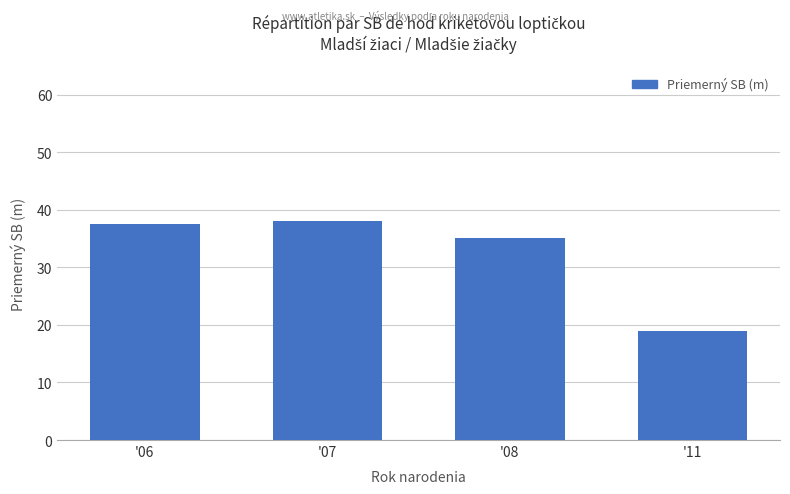

What value does the data have at '07?

38.0